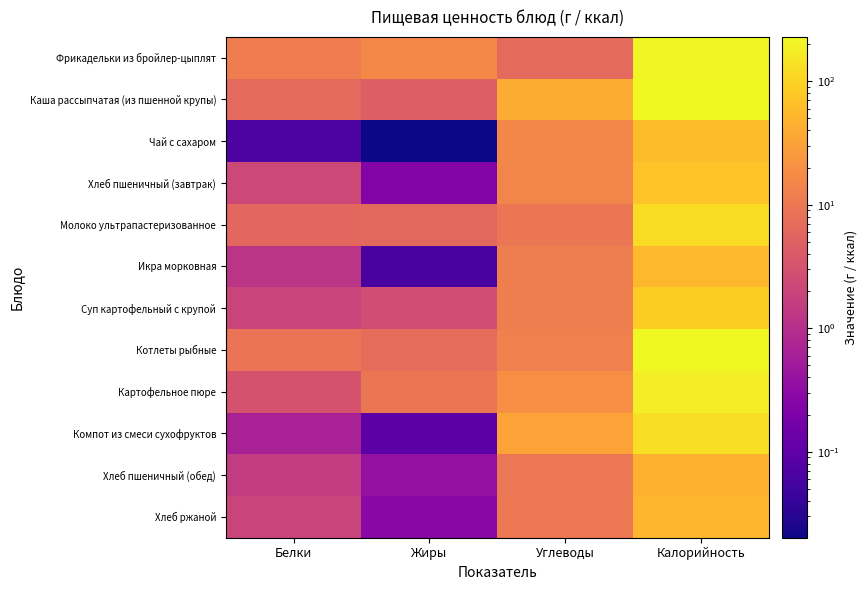

What is the spread (max minus min) of values at Углеводы?

33.6